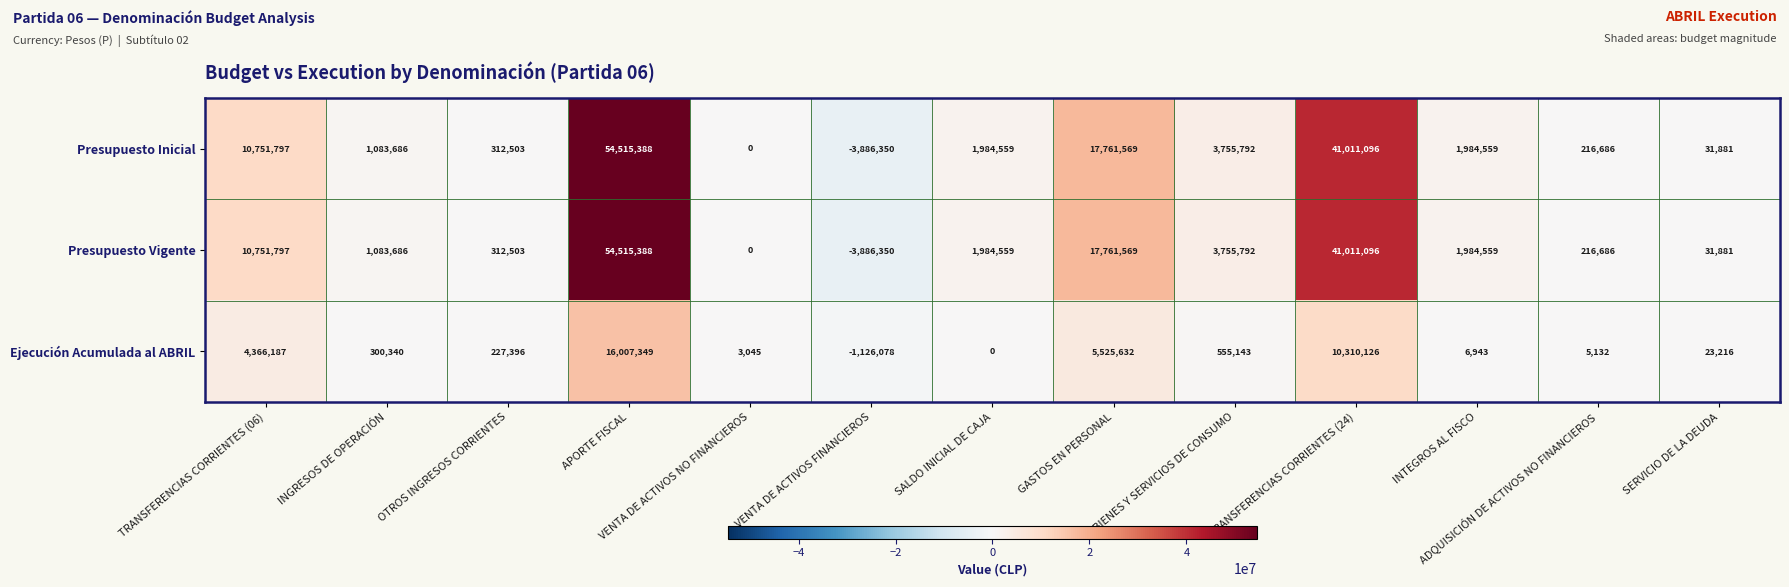

What value does the Presupuesto Inicial series have at INTEGROS AL FISCO?

1984559